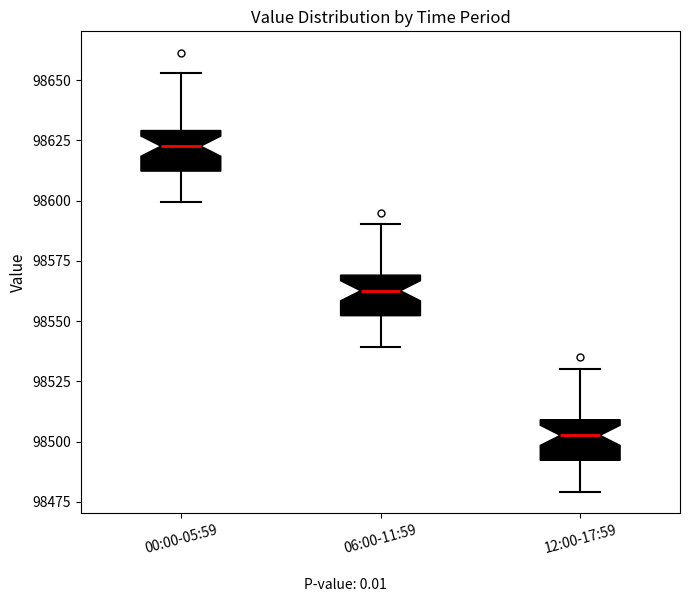

Where does the upper whisker of the box for 06:00-11:59 end on the y-axis? The values are not printed on the chart, so give them approximately, as read against the axis.

98590